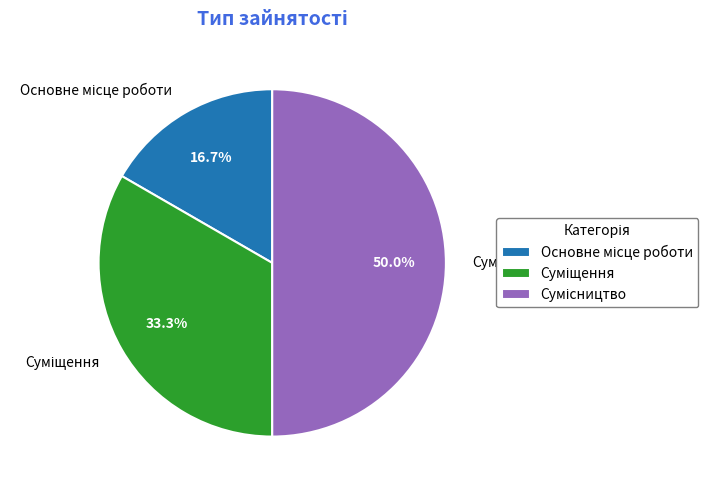

How many slices are in this pie chart?

3